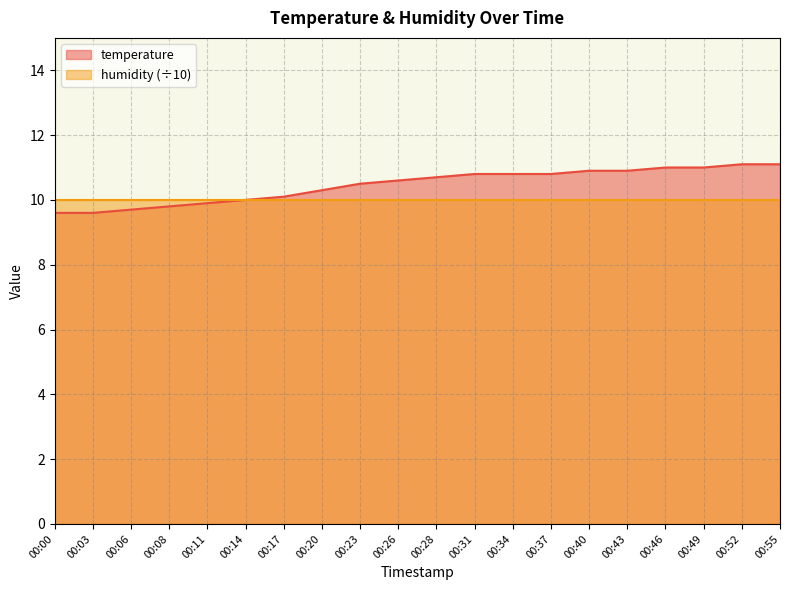

What is the sum of all values?

209.2